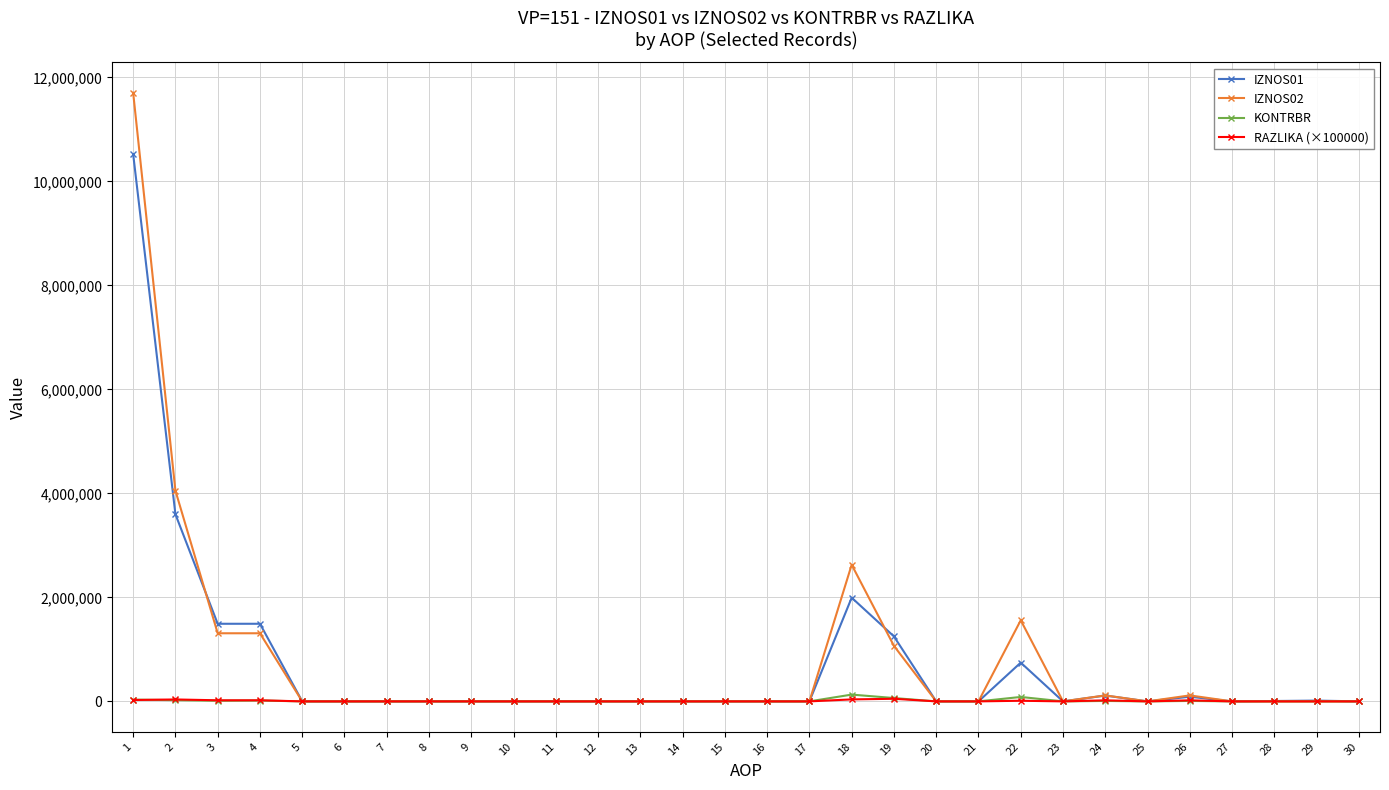

True or false: IZNOS02 has more than 0 points higher than both neighbors.

True